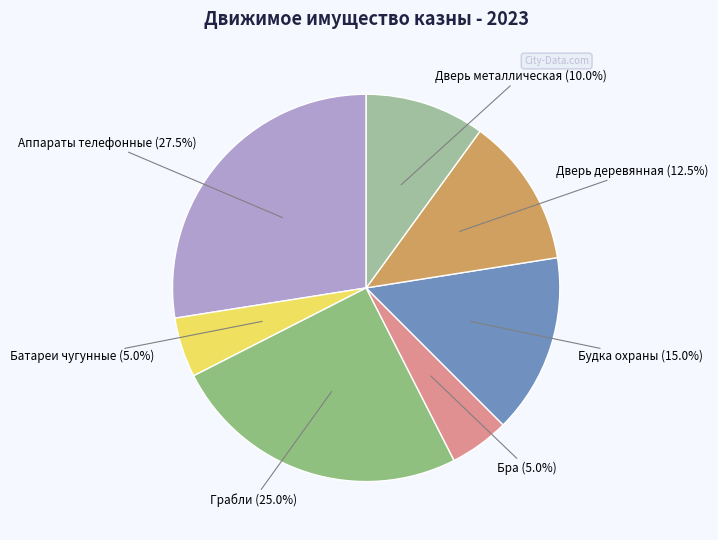

Which slice is the largest?

Аппараты телефонные